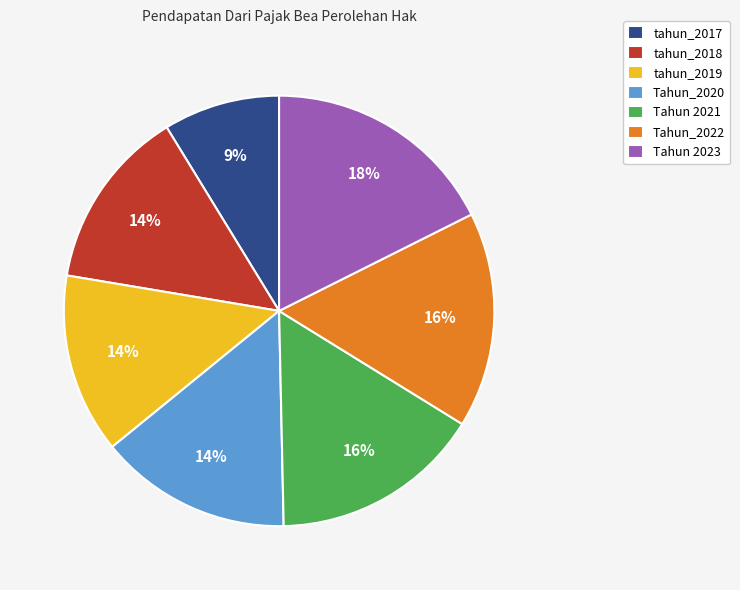

What is the ratio of the value at Tahun_2022 to the value at Tahun 2023?

0.9